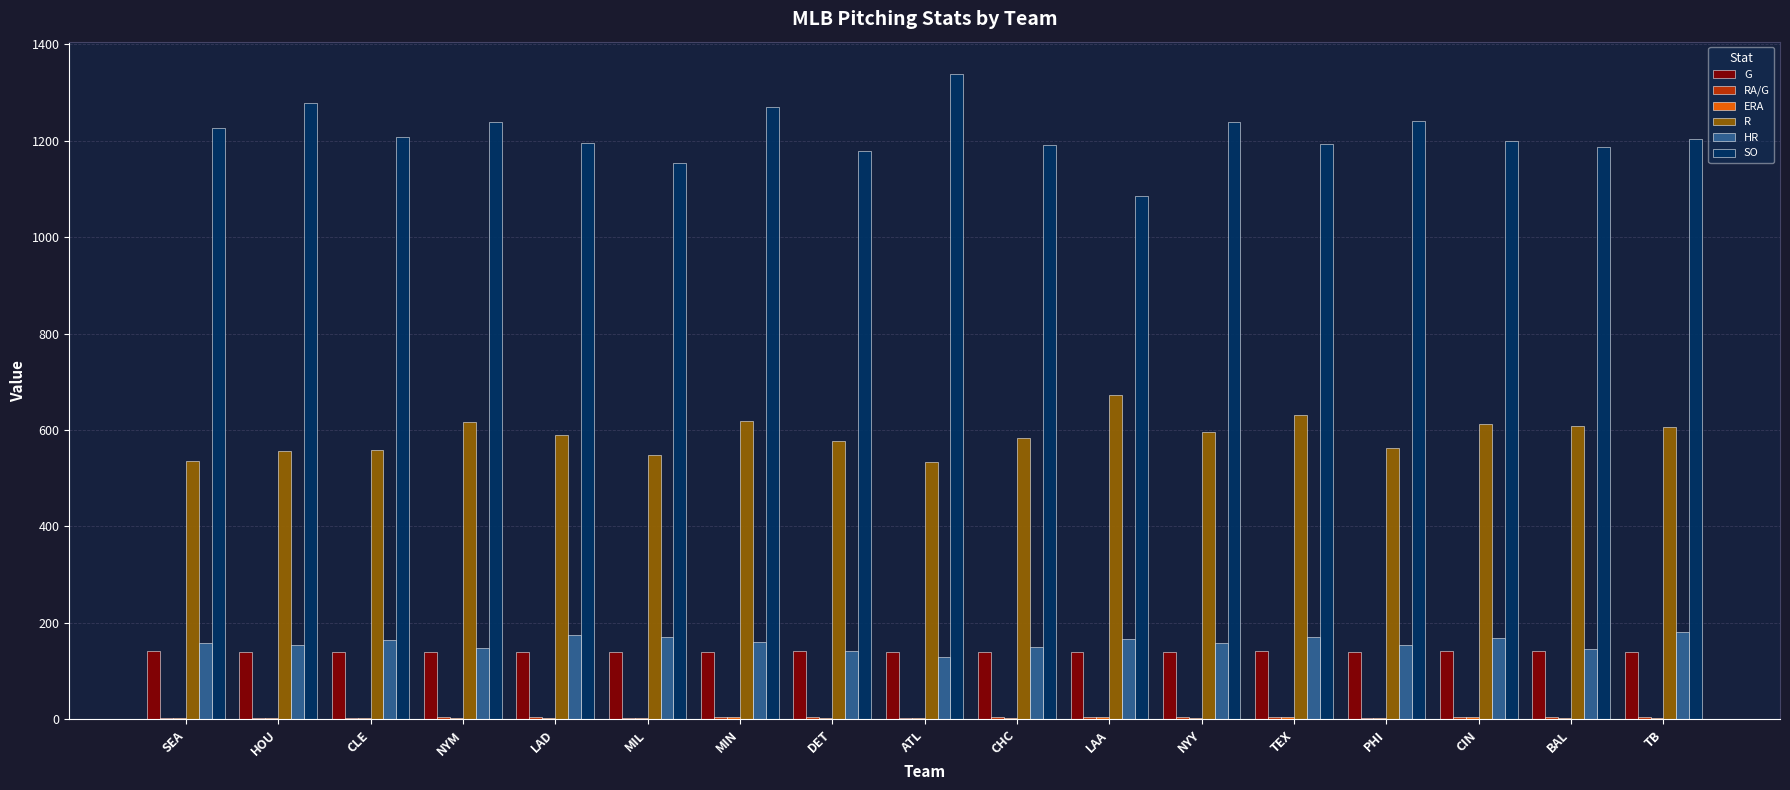

What is the maximum value shown in the chart?

1338.0